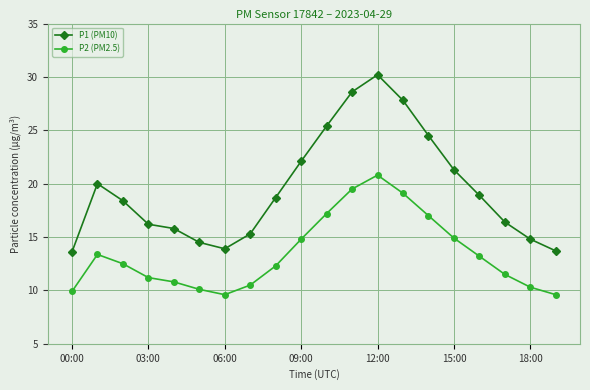

Which series has the widest spread of values?

P1 (PM10)